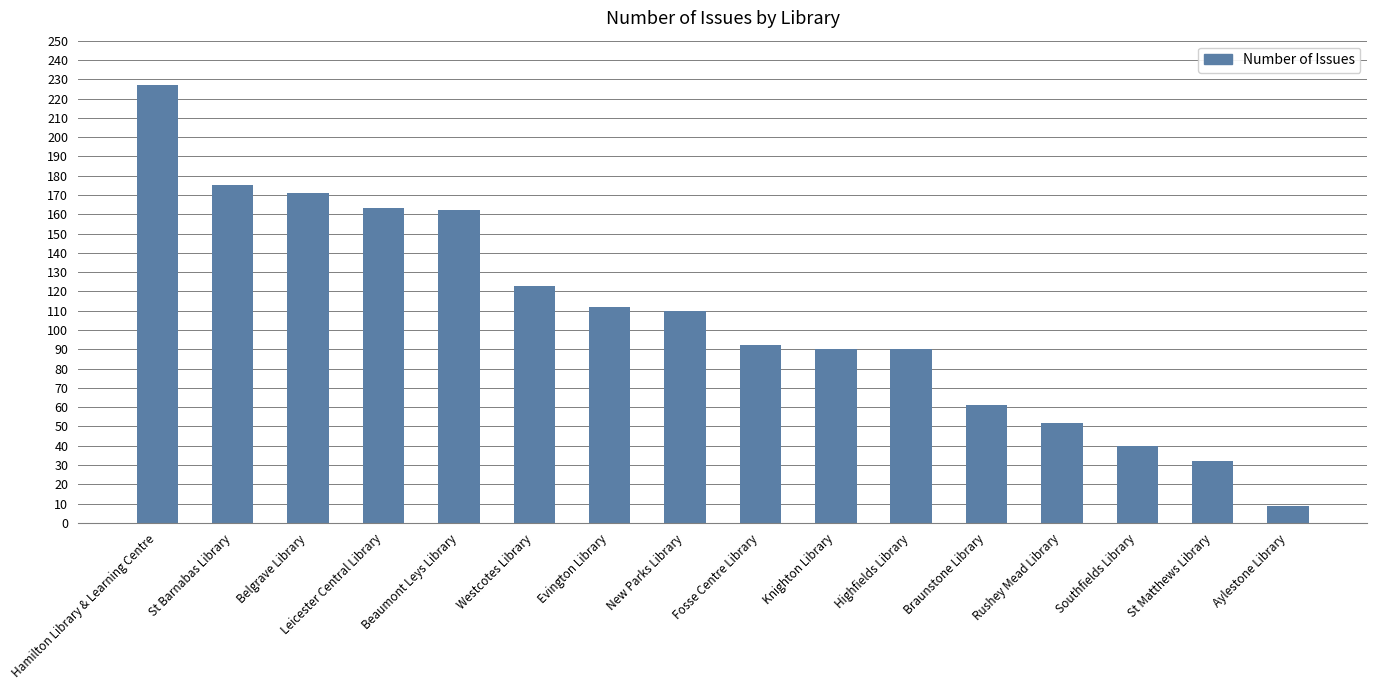

The value at Highfields Library is 90. True or false?

True